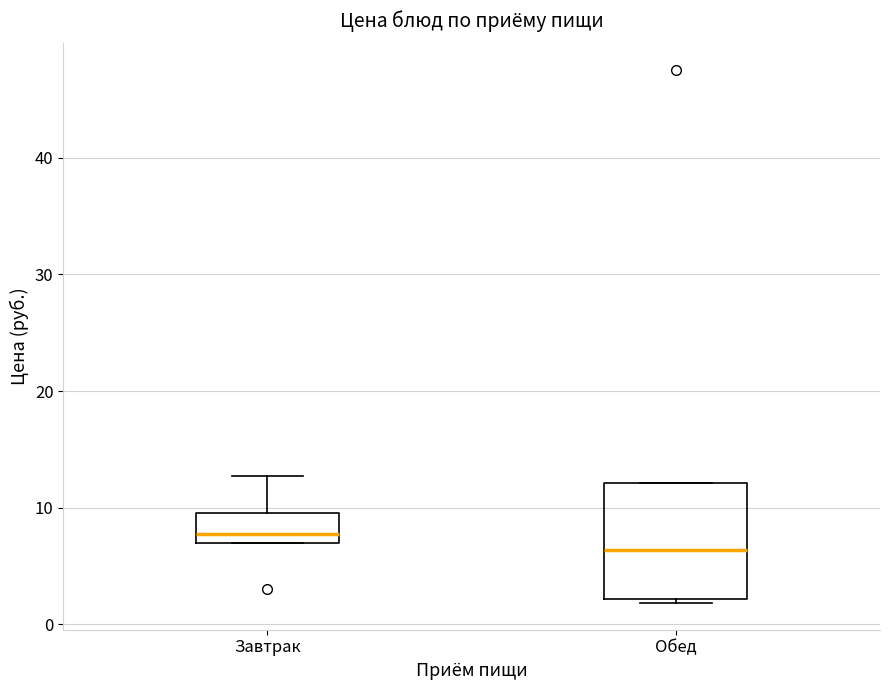

Which box's median line is the lowest?

Обед